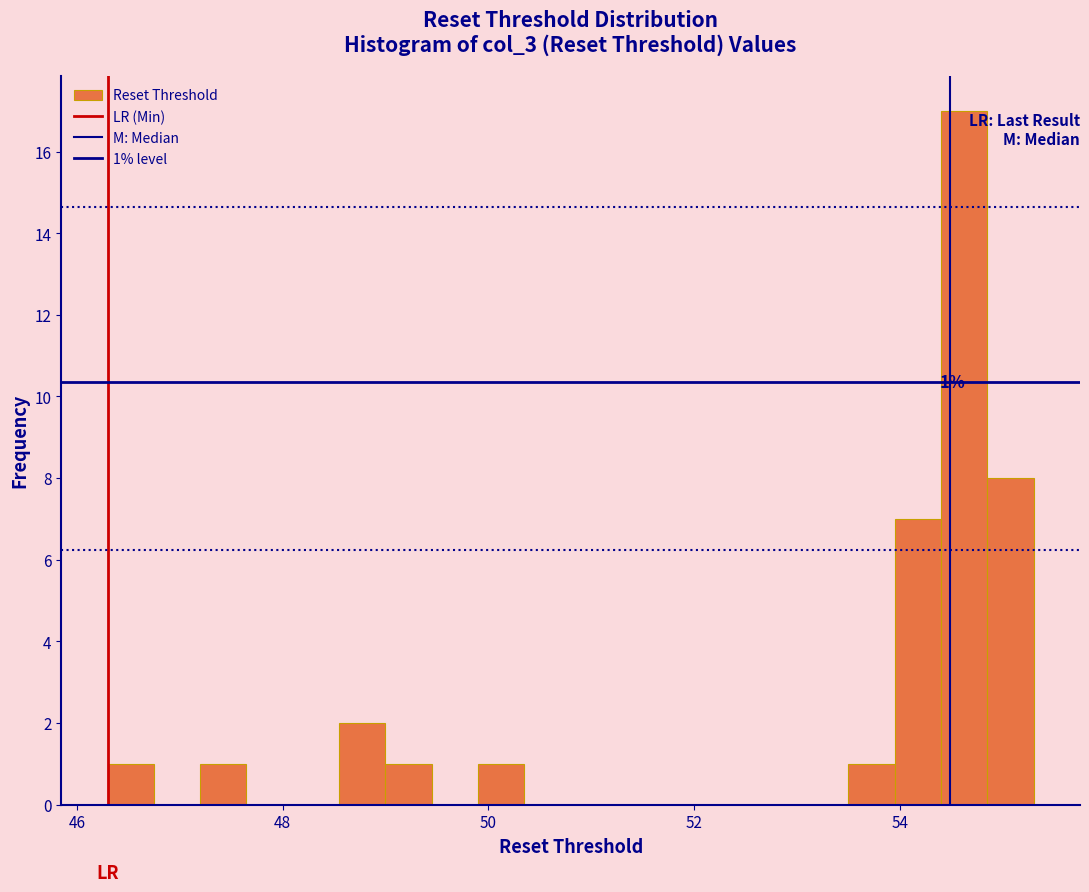

Around what value on the x-axis is the tallest bar? Give the approximate position of its centre, as read against the axis.

54.6